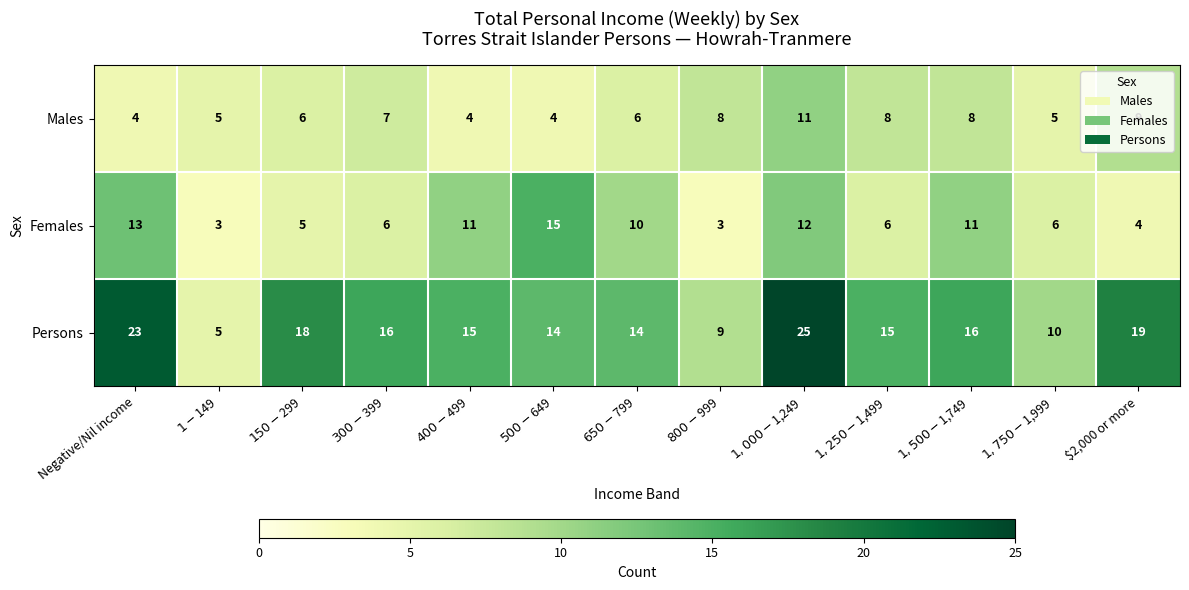

Which series has the largest total across all categories?

Persons